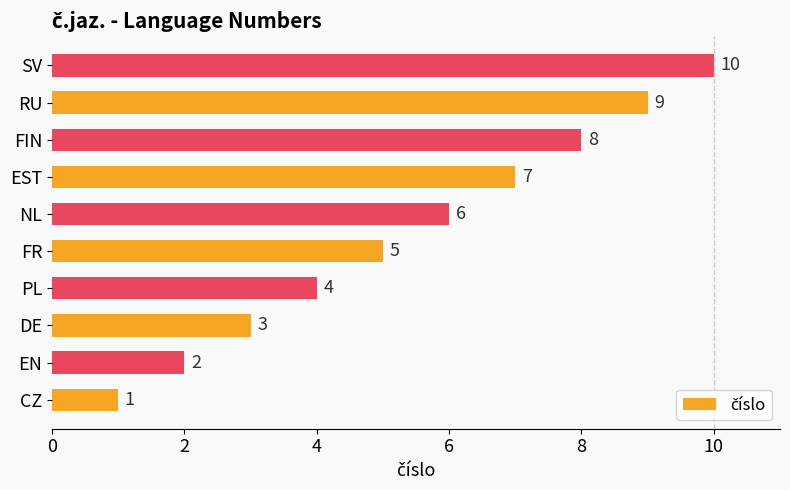

Approximately how many times larger is the value at NL compared to EST?

0.9